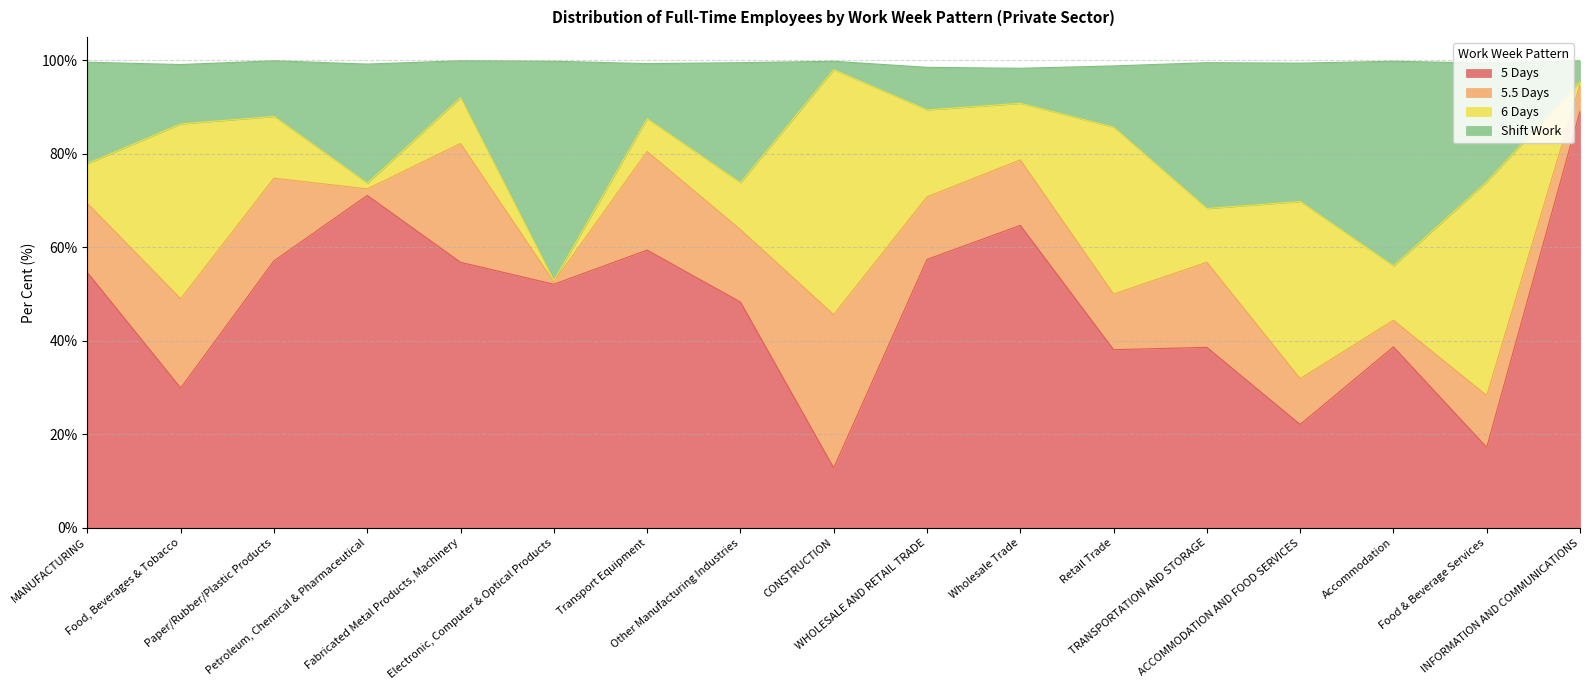

Which category has the highest value in the 5 Days series?

INFORMATION AND COMMUNICATIONS